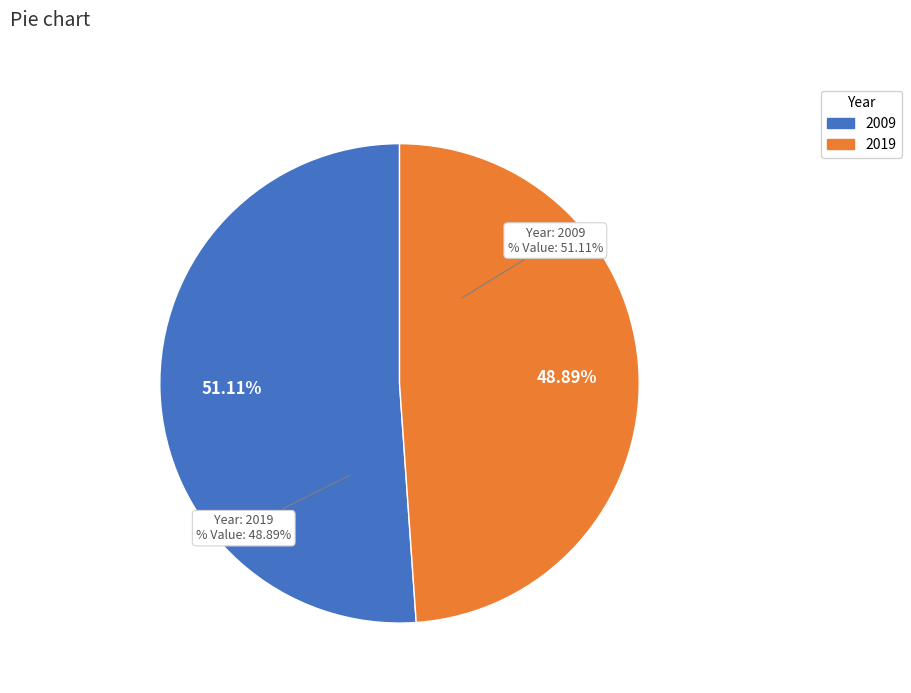

Count the number of slices in the pie.

2